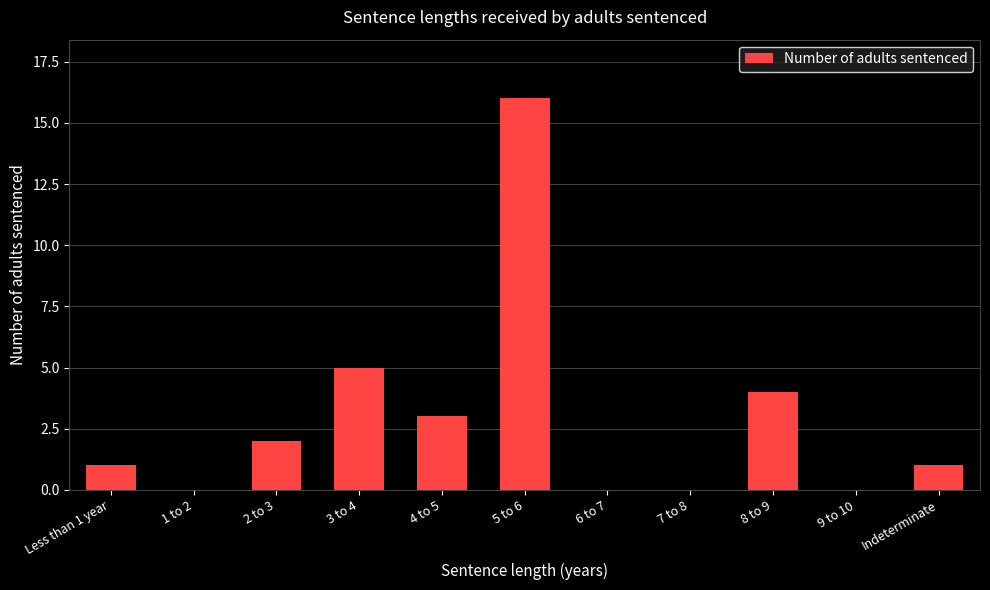

Where is the data nearest to the value 8?

3 to 4